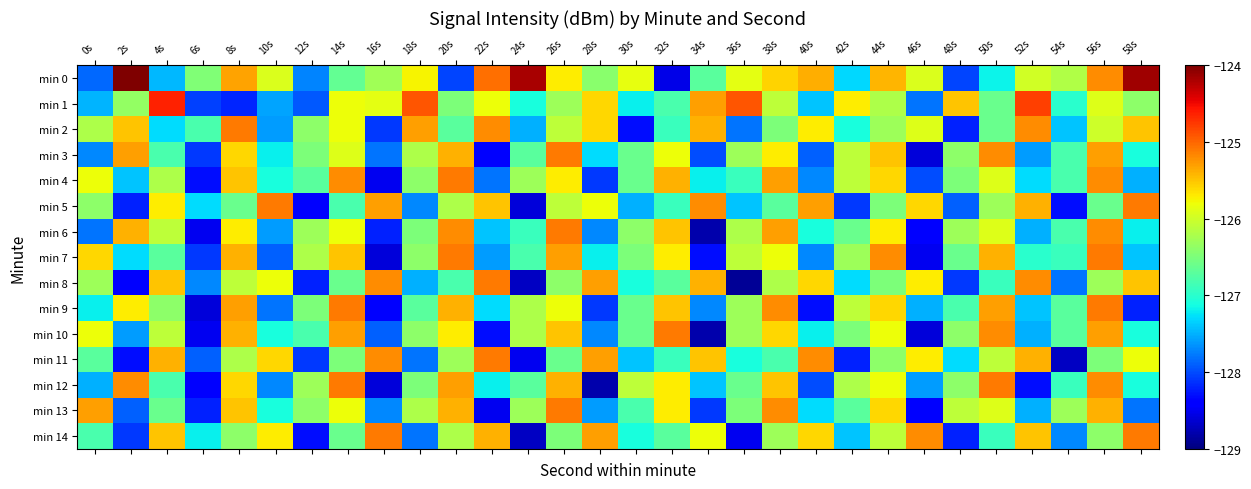

Reading left to right, extract all data points from this chart.

min 0: 0s=-127.9	2s=-123.4	4s=-127.5	6s=-126.5	8s=-125.3	10s=-125.9	12s=-127.7	14s=-126.6	16s=-126.3	18s=-125.7	20s=-128.0	22s=-125.0	24s=-124.2	26s=-125.7	28s=-126.4	30s=-125.8	32s=-128.5	34s=-126.7	36s=-125.9	38s=-125.6	40s=-125.4	42s=-127.3	44s=-125.4	46s=-125.9	48s=-128.0	50s=-127.2	52s=-126.0	54s=-126.2	56s=-125.2	58s=-124.1
min 1: 0s=-127.5	2s=-126.3	4s=-124.6	6s=-128.0	8s=-128.2	10s=-127.6	12s=-127.9	14s=-125.8	16s=-125.9	18s=-124.9	20s=-126.5	22s=-125.8	24s=-127.1	26s=-126.3	28s=-125.6	30s=-127.2	32s=-126.8	34s=-125.3	36s=-124.9	38s=-126.1	40s=-127.4	42s=-125.7	44s=-126.2	46s=-127.8	48s=-125.5	50s=-126.6	52s=-124.8	54s=-127.0	56s=-125.9	58s=-126.4
min 2: 0s=-126.2	2s=-125.5	4s=-127.3	6s=-126.8	8s=-125.1	10s=-127.6	12s=-126.4	14s=-125.8	16s=-128.1	18s=-125.3	20s=-126.7	22s=-125.2	24s=-127.5	26s=-126.1	28s=-125.6	30s=-128.3	32s=-126.9	34s=-125.4	36s=-127.8	38s=-126.5	40s=-125.7	42s=-127.1	44s=-126.3	46s=-125.9	48s=-128.2	50s=-126.6	52s=-125.2	54s=-127.4	56s=-126.0	58s=-125.5
min 3: 0s=-127.7	2s=-125.3	4s=-126.8	6s=-128.1	8s=-125.6	10s=-127.2	12s=-126.5	14s=-125.9	16s=-127.8	18s=-126.2	20s=-125.4	22s=-128.4	24s=-126.7	26s=-125.1	28s=-127.3	30s=-126.6	32s=-125.8	34s=-128.0	36s=-126.3	38s=-125.7	40s=-127.9	42s=-126.1	44s=-125.5	46s=-128.6	48s=-126.4	50s=-125.2	52s=-127.6	54s=-126.8	56s=-125.3	58s=-127.1
min 4: 0s=-125.8	2s=-127.4	4s=-126.2	6s=-128.3	8s=-125.5	10s=-127.1	12s=-126.7	14s=-125.2	16s=-128.5	18s=-126.4	20s=-125.1	22s=-127.8	24s=-126.3	26s=-125.7	28s=-128.1	30s=-126.6	32s=-125.4	34s=-127.2	36s=-126.9	38s=-125.3	40s=-127.7	42s=-126.1	44s=-125.6	46s=-128.0	48s=-126.5	50s=-125.9	52s=-127.3	54s=-126.8	56s=-125.2	58s=-127.5
min 5: 0s=-126.4	2s=-128.2	4s=-125.7	6s=-127.3	8s=-126.6	10s=-125.1	12s=-128.4	14s=-126.8	16s=-125.3	18s=-127.7	20s=-126.2	22s=-125.5	24s=-128.6	26s=-126.1	28s=-125.8	30s=-127.5	32s=-126.9	34s=-125.2	36s=-127.4	38s=-126.7	40s=-125.3	42s=-128.1	44s=-126.5	46s=-125.6	48s=-127.9	50s=-126.3	52s=-125.4	54s=-128.3	56s=-126.6	58s=-125.1
min 6: 0s=-127.8	2s=-125.4	4s=-126.1	6s=-128.5	8s=-125.7	10s=-127.6	12s=-126.3	14s=-125.8	16s=-128.2	18s=-126.5	20s=-125.2	22s=-127.4	24s=-126.9	26s=-125.1	28s=-127.7	30s=-126.4	32s=-125.5	34s=-128.8	36s=-126.2	38s=-125.3	40s=-127.1	42s=-126.6	44s=-125.7	46s=-128.4	48s=-126.3	50s=-125.9	52s=-127.5	54s=-126.8	56s=-125.2	58s=-127.2
min 7: 0s=-125.6	2s=-127.3	4s=-126.7	6s=-128.1	8s=-125.4	10s=-127.9	12s=-126.2	14s=-125.5	16s=-128.6	18s=-126.4	20s=-125.1	22s=-127.6	24s=-126.8	26s=-125.3	28s=-127.2	30s=-126.5	32s=-125.7	34s=-128.3	36s=-126.1	38s=-125.8	40s=-127.7	42s=-126.3	44s=-125.2	46s=-128.5	48s=-126.6	50s=-125.4	52s=-127.0	54s=-126.9	56s=-125.1	58s=-127.4
min 8: 0s=-126.3	2s=-128.4	4s=-125.5	6s=-127.7	8s=-126.1	10s=-125.8	12s=-128.2	14s=-126.6	16s=-125.2	18s=-127.5	20s=-126.8	22s=-125.1	24s=-128.7	26s=-126.4	28s=-125.3	30s=-127.1	32s=-126.7	34s=-125.4	36s=-128.9	38s=-126.2	40s=-125.6	42s=-127.3	44s=-126.5	46s=-125.7	48s=-128.1	50s=-126.9	52s=-125.2	54s=-127.8	56s=-126.3	58s=-125.5
min 9: 0s=-127.2	2s=-125.7	4s=-126.4	6s=-128.6	8s=-125.3	10s=-127.8	12s=-126.5	14s=-125.1	16s=-128.4	18s=-126.7	20s=-125.4	22s=-127.3	24s=-126.2	26s=-125.8	28s=-128.1	30s=-126.6	32s=-125.5	34s=-127.7	36s=-126.3	38s=-125.2	40s=-128.3	42s=-126.1	44s=-125.6	46s=-127.5	48s=-126.8	50s=-125.3	52s=-127.4	54s=-126.7	56s=-125.1	58s=-128.2
min 10: 0s=-125.8	2s=-127.6	4s=-126.1	6s=-128.5	8s=-125.4	10s=-127.1	12s=-126.8	14s=-125.3	16s=-127.9	18s=-126.4	20s=-125.7	22s=-128.3	24s=-126.2	26s=-125.5	28s=-127.7	30s=-126.6	32s=-125.1	34s=-128.8	36s=-126.3	38s=-125.6	40s=-127.2	42s=-126.5	44s=-125.8	46s=-128.6	48s=-126.4	50s=-125.2	52s=-127.5	54s=-126.7	56s=-125.3	58s=-127.1
min 11: 0s=-126.7	2s=-128.3	4s=-125.4	6s=-127.9	8s=-126.2	10s=-125.6	12s=-128.1	14s=-126.5	16s=-125.2	18s=-127.8	20s=-126.3	22s=-125.1	24s=-128.5	26s=-126.6	28s=-125.3	30s=-127.4	32s=-126.9	34s=-125.5	36s=-127.1	38s=-126.8	40s=-125.2	42s=-128.2	44s=-126.4	46s=-125.7	48s=-127.3	50s=-126.1	52s=-125.4	54s=-128.7	56s=-126.5	58s=-125.8
min 12: 0s=-127.5	2s=-125.2	4s=-126.8	6s=-128.4	8s=-125.6	10s=-127.7	12s=-126.3	14s=-125.1	16s=-128.6	18s=-126.5	20s=-125.3	22s=-127.2	24s=-126.7	26s=-125.4	28s=-128.8	30s=-126.1	32s=-125.7	34s=-127.4	36s=-126.6	38s=-125.5	40s=-128.0	42s=-126.2	44s=-125.8	46s=-127.6	48s=-126.4	50s=-125.1	52s=-128.3	54s=-126.9	56s=-125.2	58s=-127.1
min 13: 0s=-125.3	2s=-127.9	4s=-126.6	6s=-128.2	8s=-125.5	10s=-127.1	12s=-126.4	14s=-125.8	16s=-127.7	18s=-126.2	20s=-125.4	22s=-128.5	24s=-126.3	26s=-125.1	28s=-127.6	30s=-126.8	32s=-125.7	34s=-128.1	36s=-126.5	38s=-125.2	40s=-127.3	42s=-126.7	44s=-125.6	46s=-128.4	48s=-126.1	50s=-125.9	52s=-127.5	54s=-126.3	56s=-125.4	58s=-127.8
min 14: 0s=-126.8	2s=-128.1	4s=-125.5	6s=-127.2	8s=-126.4	10s=-125.7	12s=-128.3	14s=-126.6	16s=-125.1	18s=-127.8	20s=-126.2	22s=-125.4	24s=-128.7	26s=-126.5	28s=-125.3	30s=-127.1	32s=-126.7	34s=-125.8	36s=-128.5	38s=-126.3	40s=-125.6	42s=-127.4	44s=-126.1	46s=-125.2	48s=-128.2	50s=-126.9	52s=-125.5	54s=-127.7	56s=-126.4	58s=-125.1